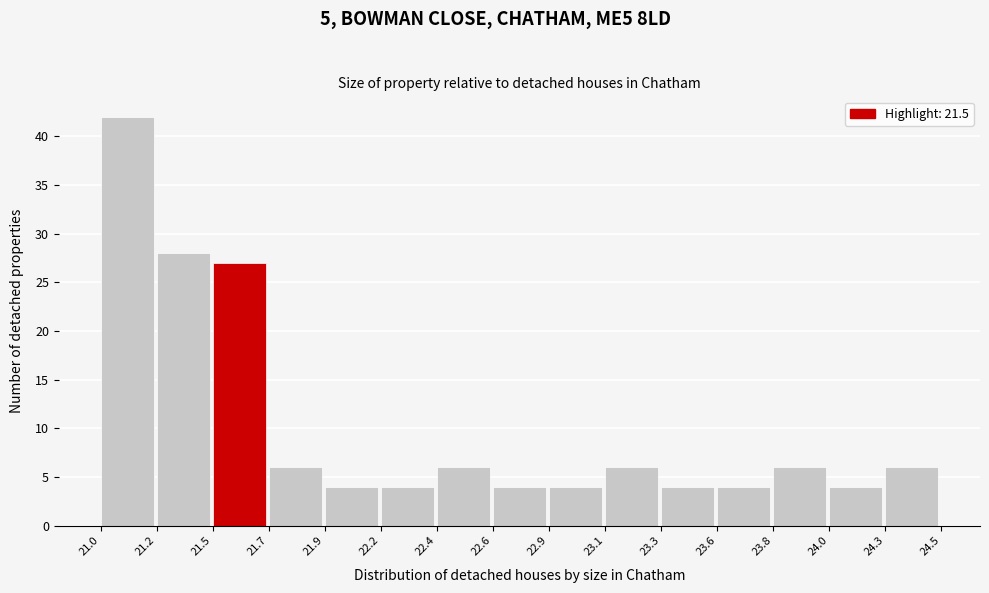

Over which range of the x-axis is the bar tallest?

21.0 to 21.2